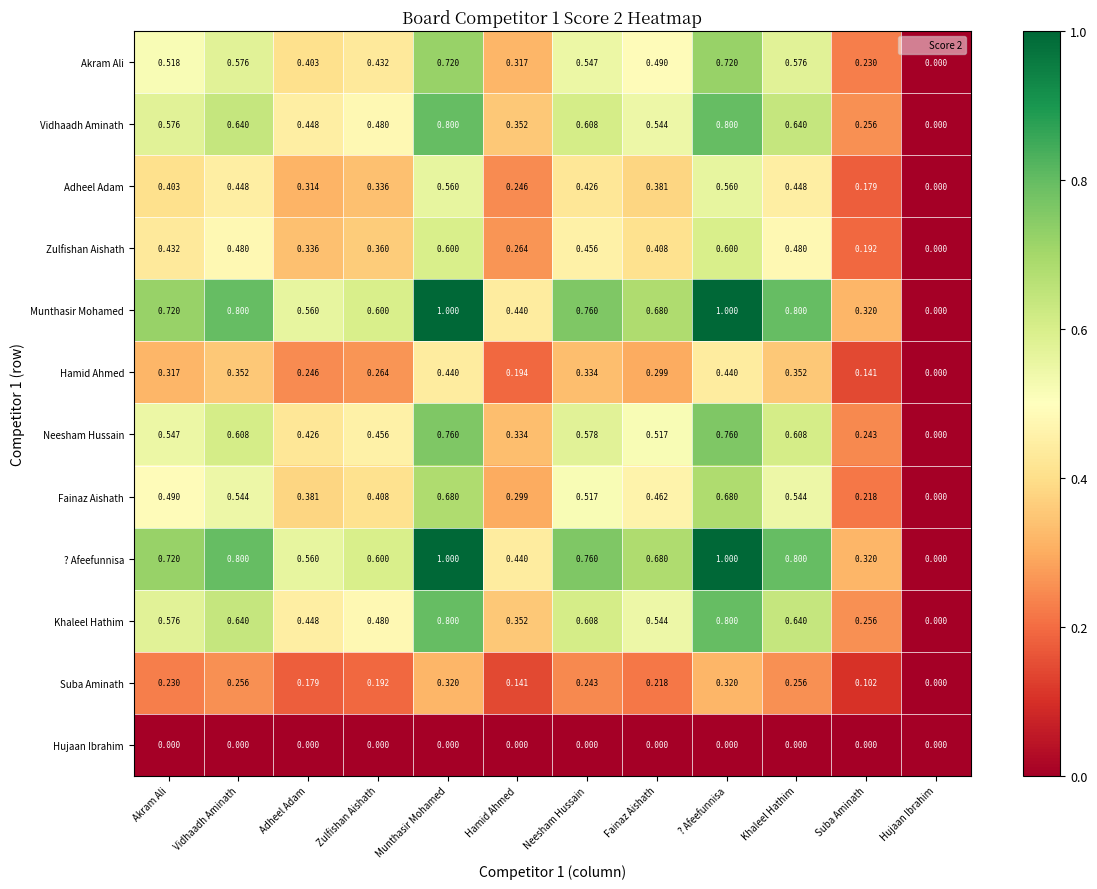

Is the value of Neesham Hussain at Hujaan Ibrahim greater than the value of Hamid Ahmed at Akram Ali?

No